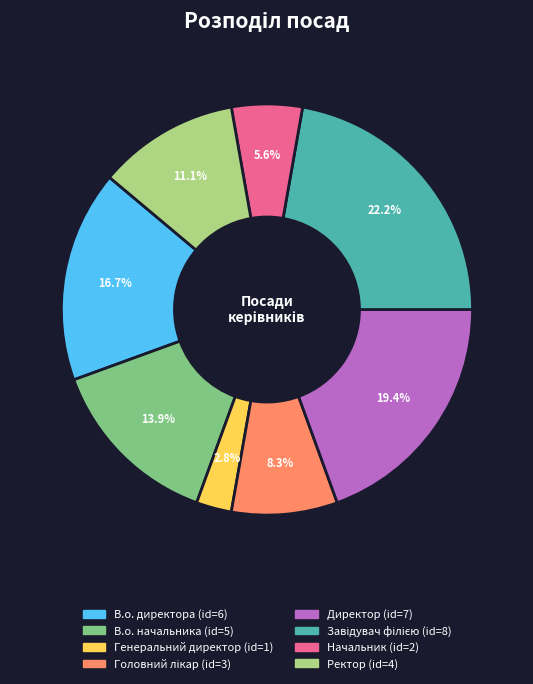

Does any single category account for the majority?

No